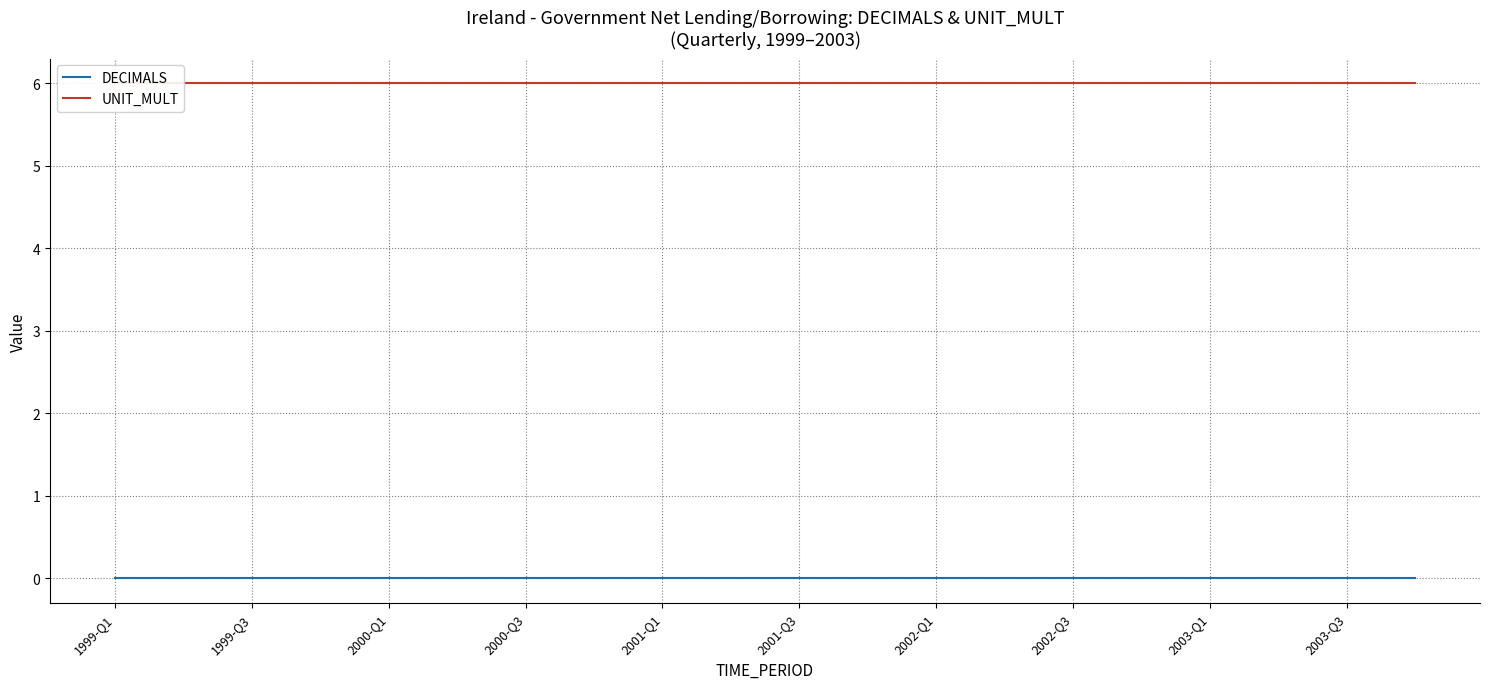

Does the chart display data point markers on the line(s)?

No